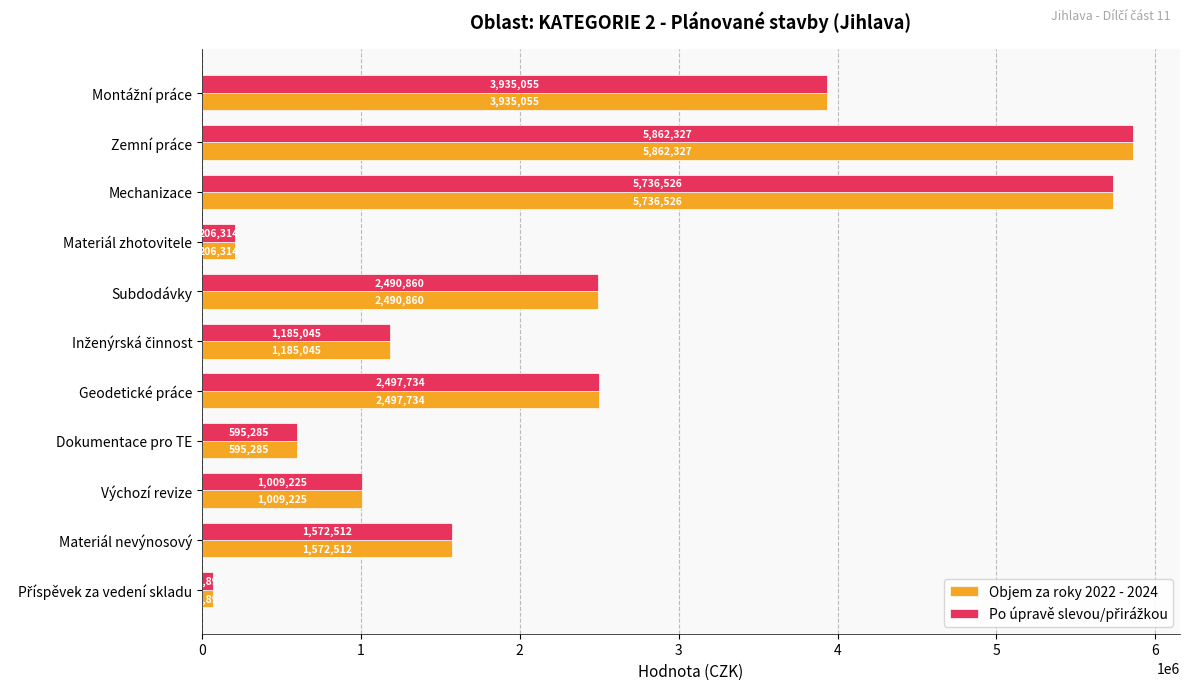

At how many categories does at least one series exceed 771041?

8